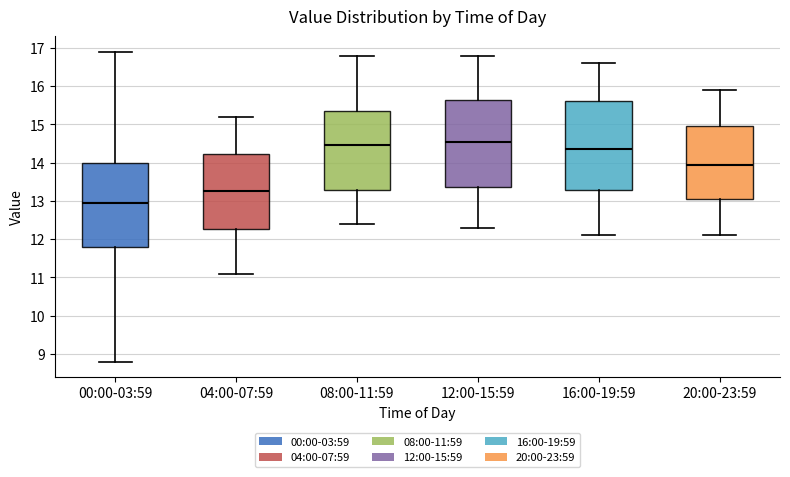

Where does the lower whisker of the box for 12:00-15:59 end on the y-axis? The values are not printed on the chart, so give them approximately, as read against the axis.

12.3